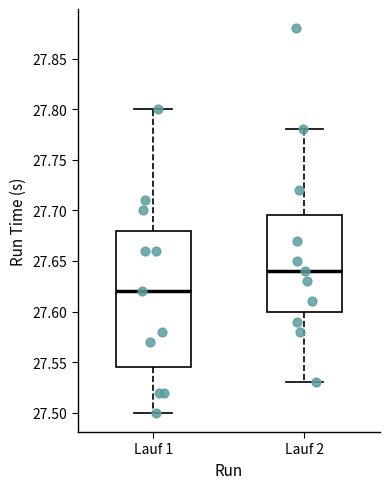

Reading left to right, read every box against the y-axis: the position of its median line, the range the box covers, and the ends of its whiskers. The values are not printed on the chart, so give them approximately, as read against the axis.

Lauf 1: median 27.620, box 27.545 to 27.680, whiskers 27.500 to 27.800
Lauf 2: median 27.640, box 27.600 to 27.695, whiskers 27.530 to 27.780